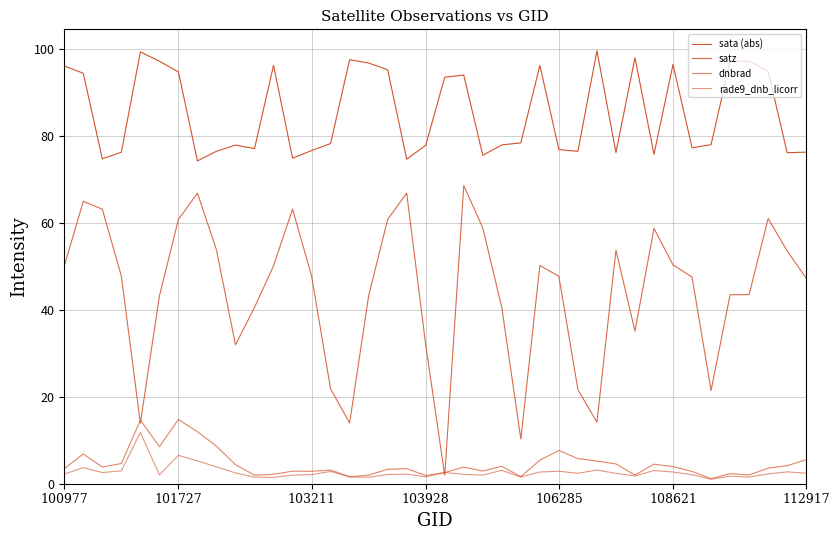

How many lines are shown in the chart?

4